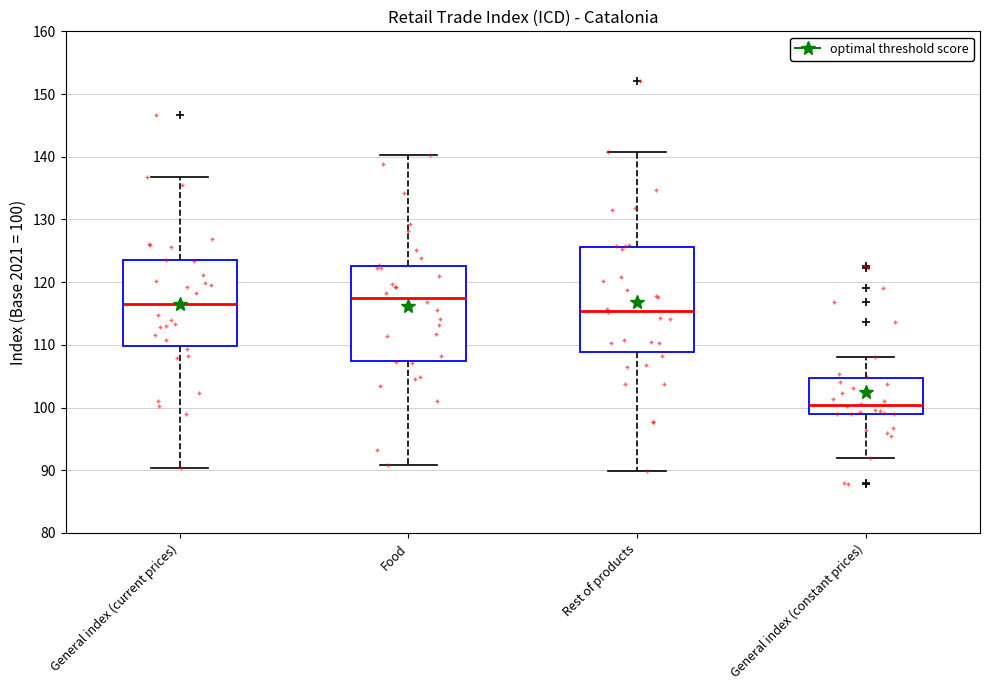

Comparing the boxes themselves (not the whiskers), which one is the tallest?

Rest of products